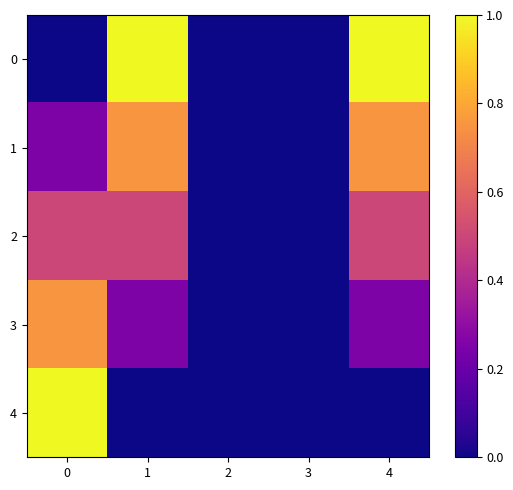

What is the difference between the highest and lowest values at 0?

1.0